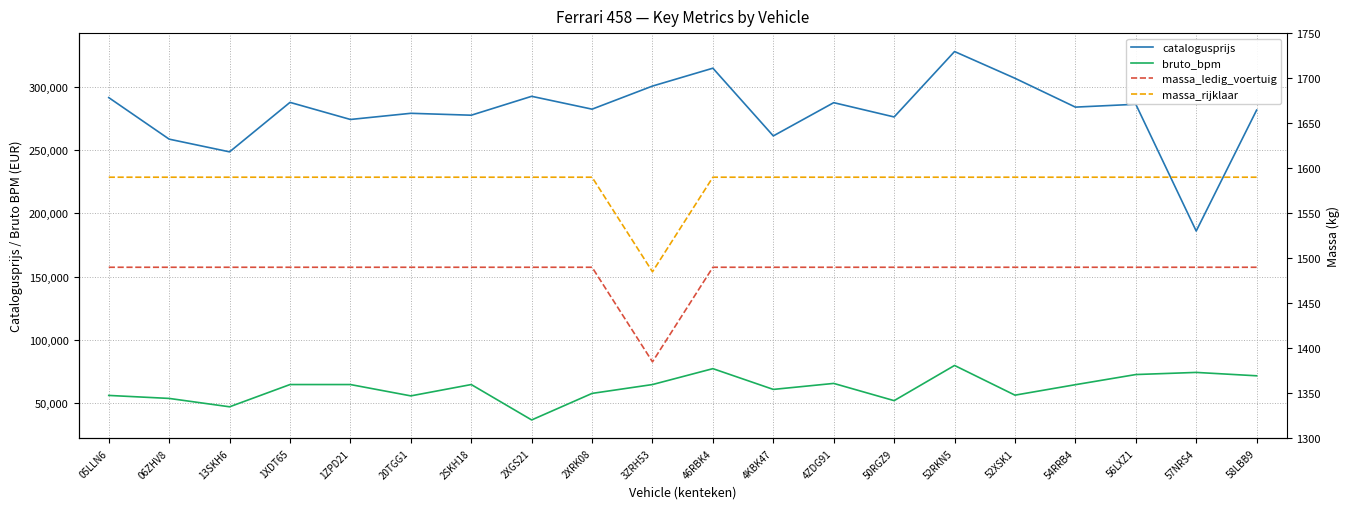

Reading left to right, list all the values displayed in this chart.

catalogusprijs: 291763	258845	248783	287984	274442	279326	277815	292786	282606	300901	315055	261405	287757	276433	328258	307077	284228	286484	186065	281872
bruto_bpm: 55843	53464	46831	64463	64463	55480	64463	36415	57446	64463	77053	60606	65361	51712	79581	56056	64344	72385	74071	71391
massa_ledig_voertuig: 1490	1490	1490	1490	1490	1490	1490	1490	1490	1385	1490	1490	1490	1490	1490	1490	1490	1490	1490	1490
massa_rijklaar: 1590	1590	1590	1590	1590	1590	1590	1590	1590	1485	1590	1590	1590	1590	1590	1590	1590	1590	1590	1590